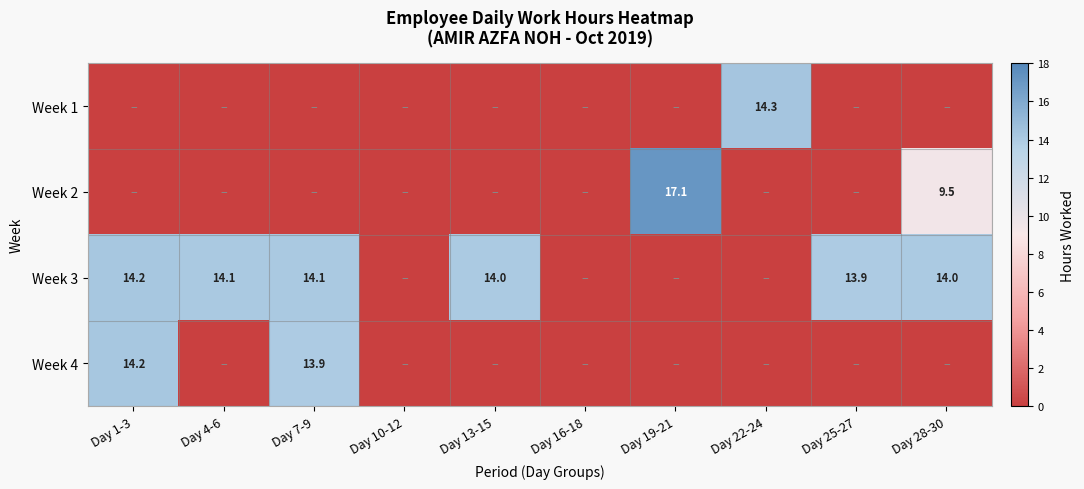

The Week 3 series shows 14.1 at Day 4-6. True or false?

True